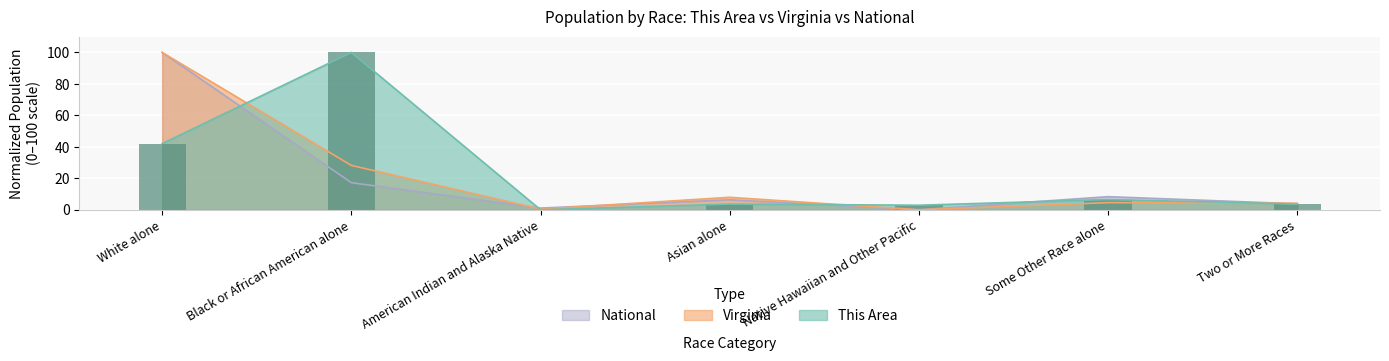

Reading left to right, extract all data points from this chart.

This Area: 42.0	100.0	0.0	3.6	2.9	6.5	3.6
Virginia: 100.0	28.2	0.4	7.9	0.0	4.5	4.1
National: 100.0	17.2	1.1	6.3	0.0	8.3	3.8